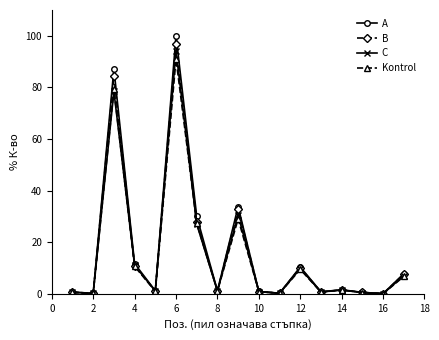

What is the sum of all Kontrol values?

260.0